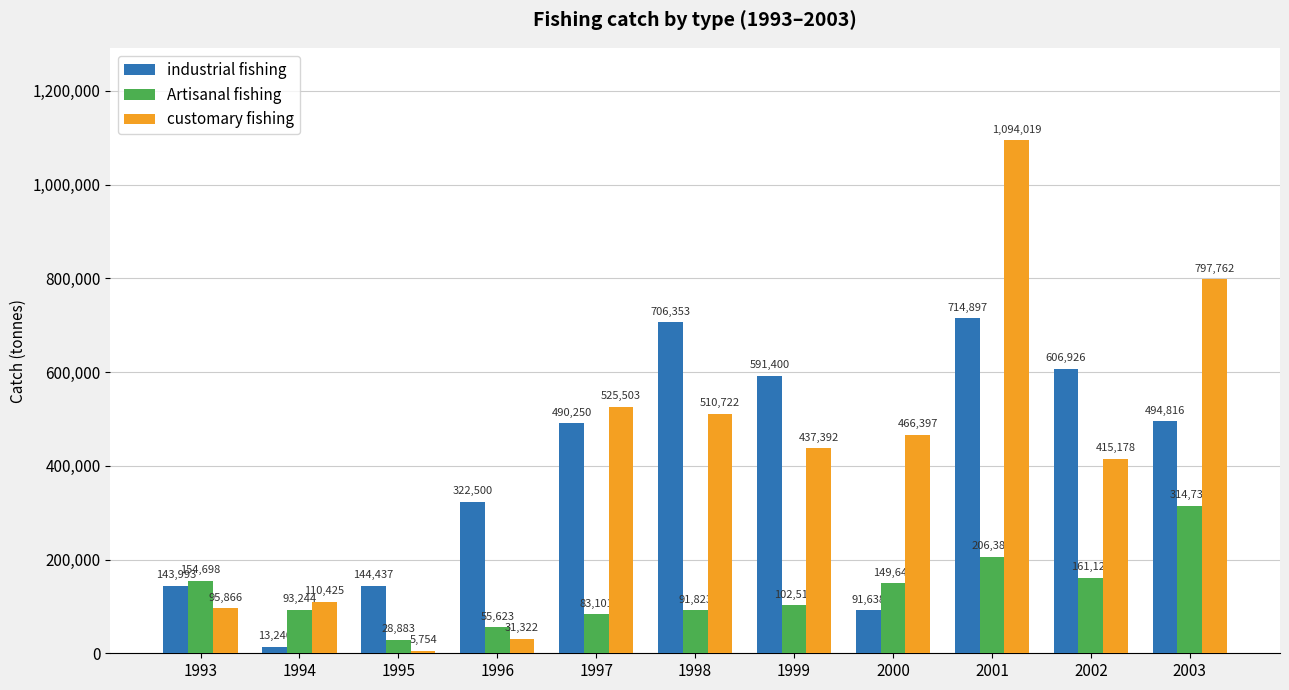

What are all the series names shown in the legend?

industrial fishing, Artisanal fishing, customary fishing